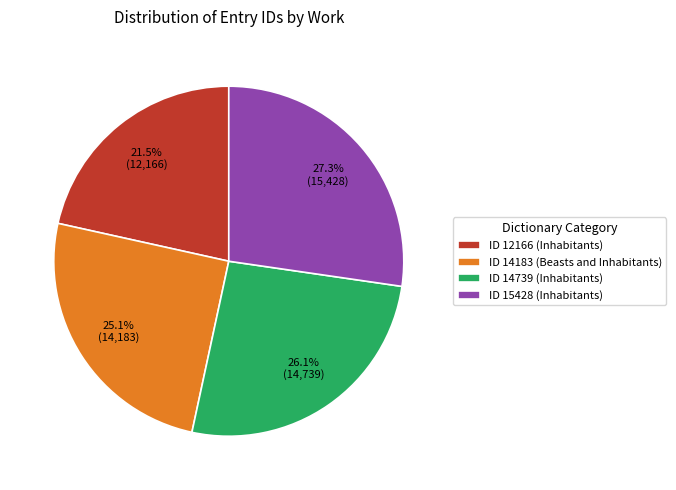

Which slice is the smallest?

ID 12166 (Inhabitants)